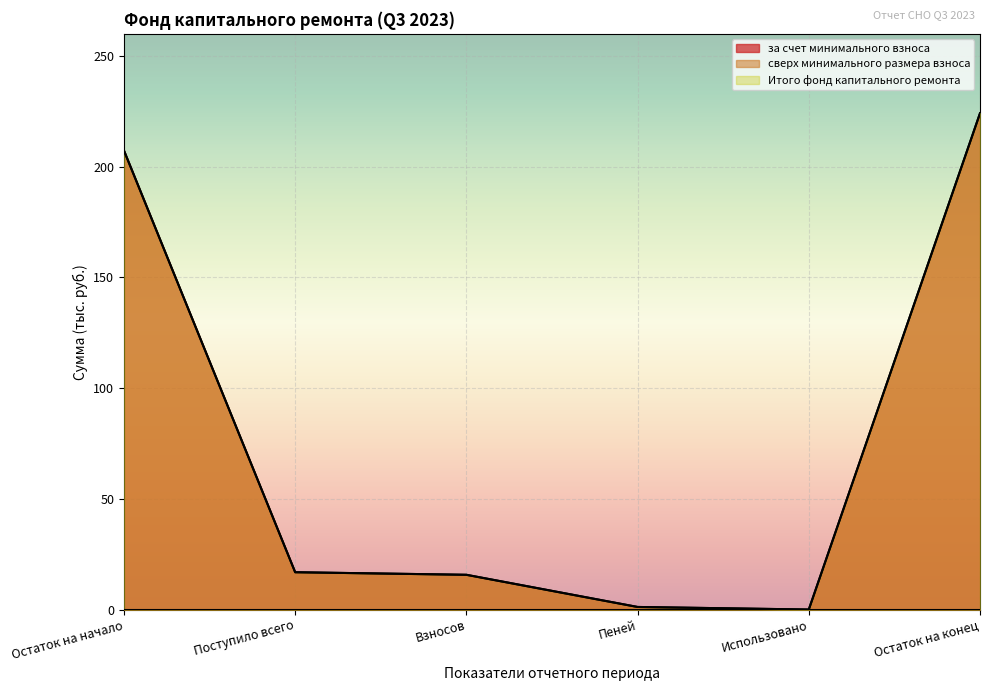

True or false: Итого фонд капитального ремонта and за счет минимального взноса intersect in this chart.

False